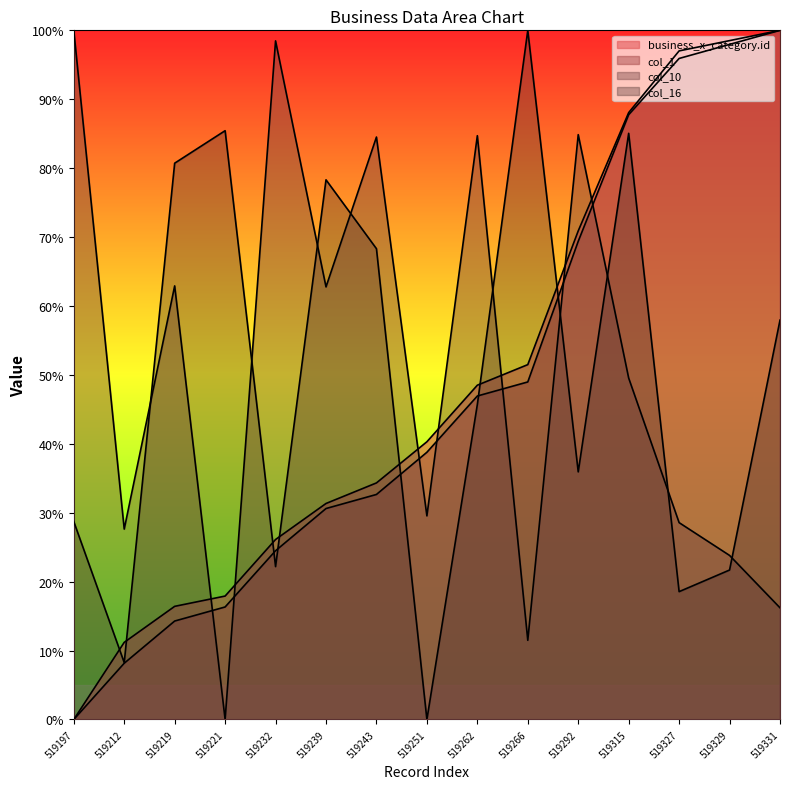

What is the spread (max minus min) of values at 519219?

66.4